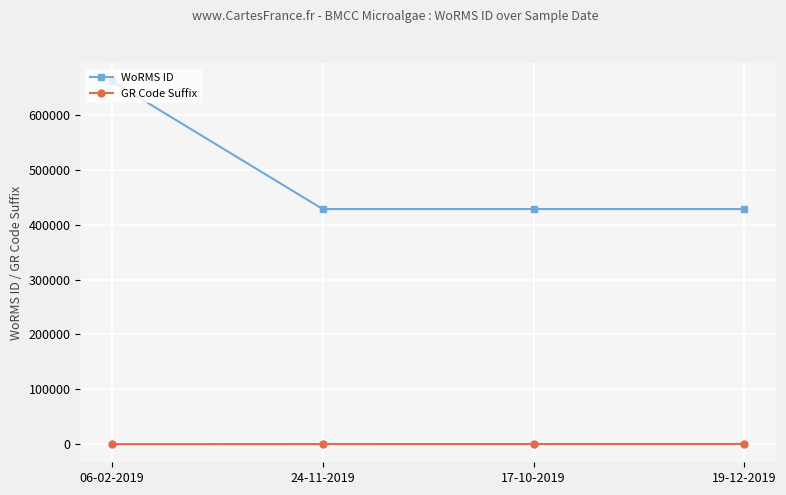

At which category is the sum across all series the highest?

06-02-2019